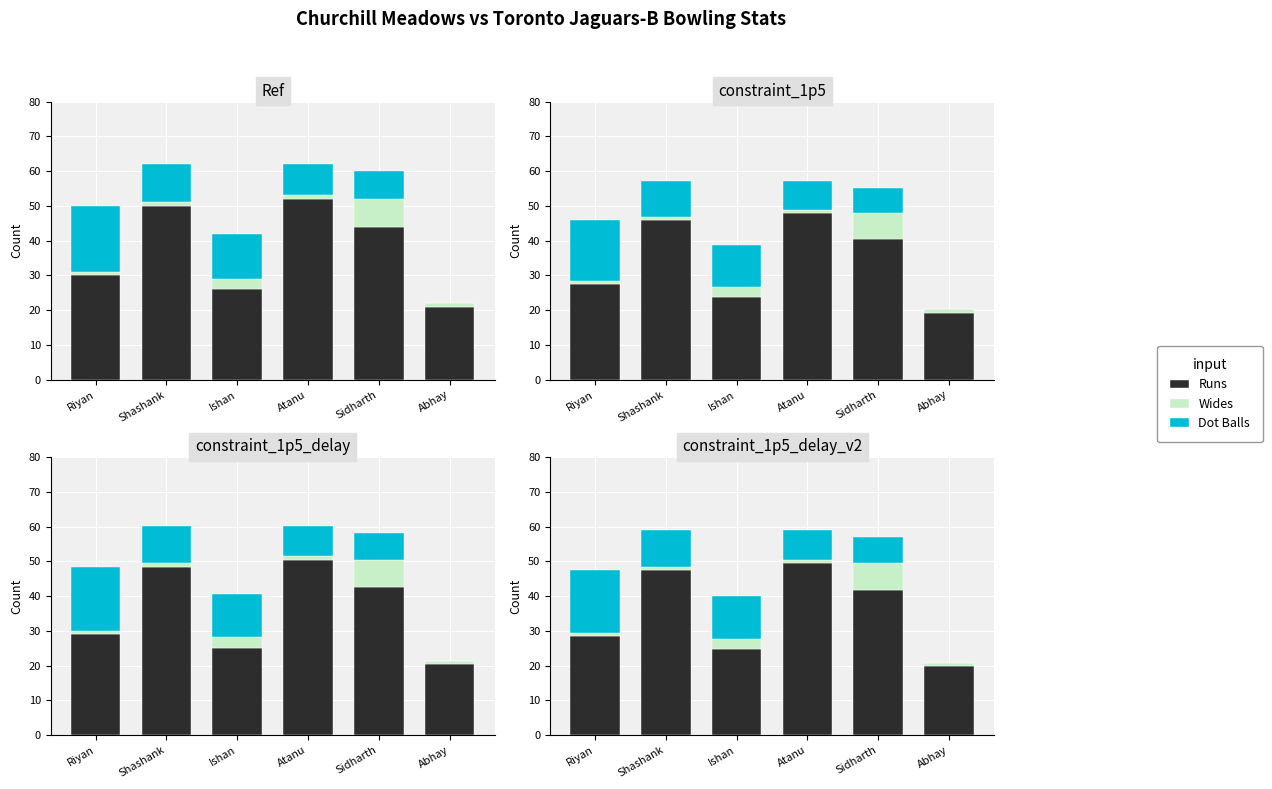

At Ishan, list the series in order from largest to smallest.

Runs, Dot Balls, Wides